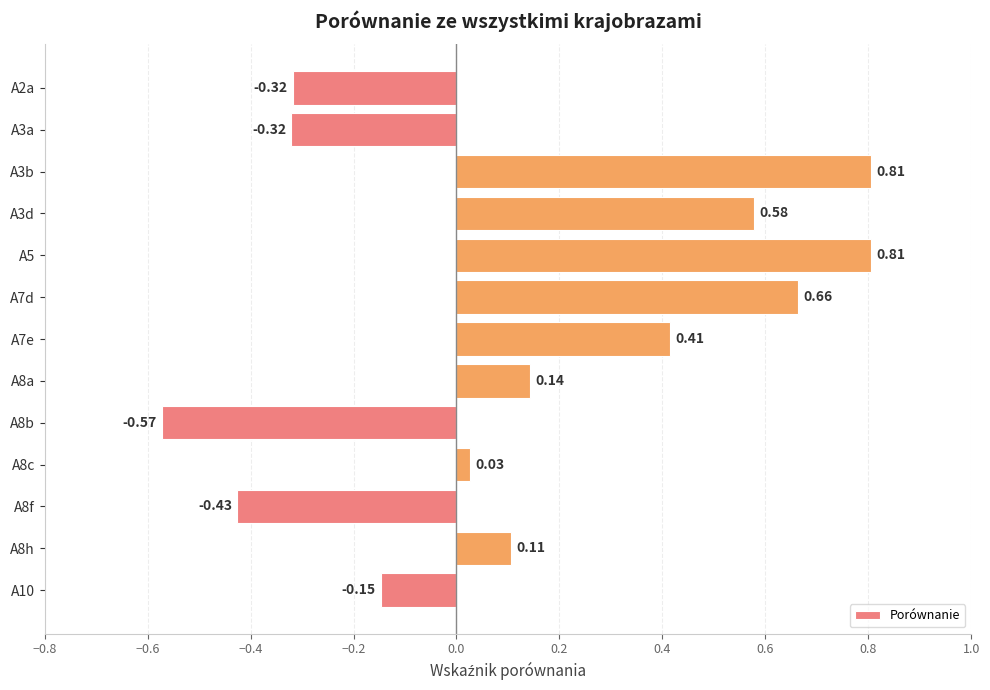

What is the difference between the second highest and second lowest values?

1.2